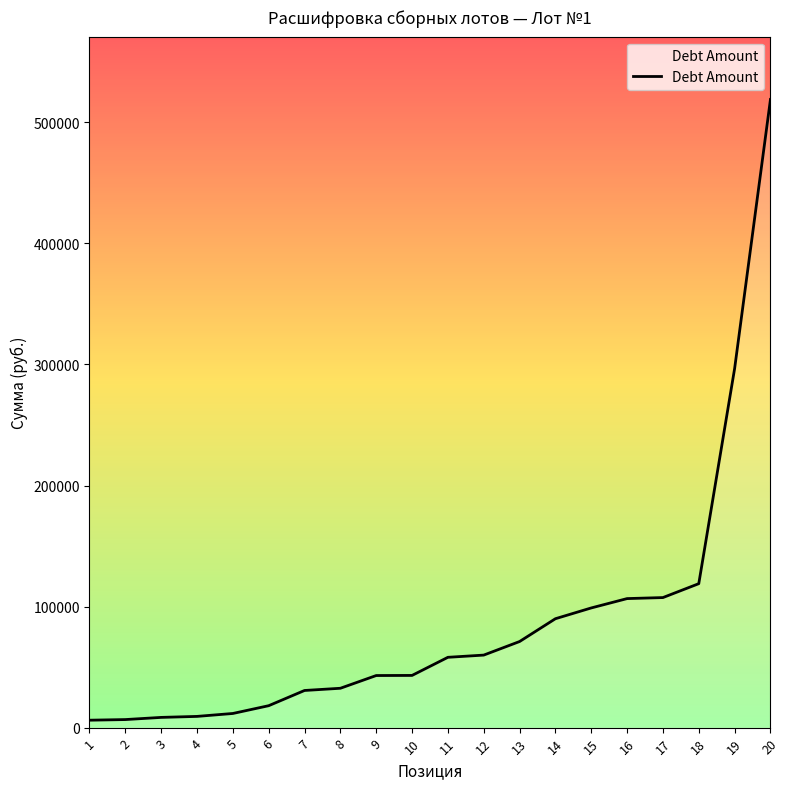

What is the maximum value shown in the chart?

518904.3